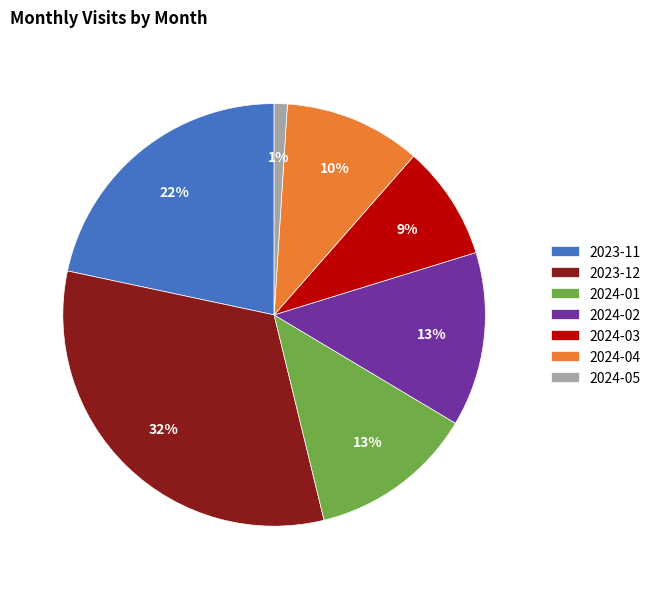

Does any single category account for the majority?

No